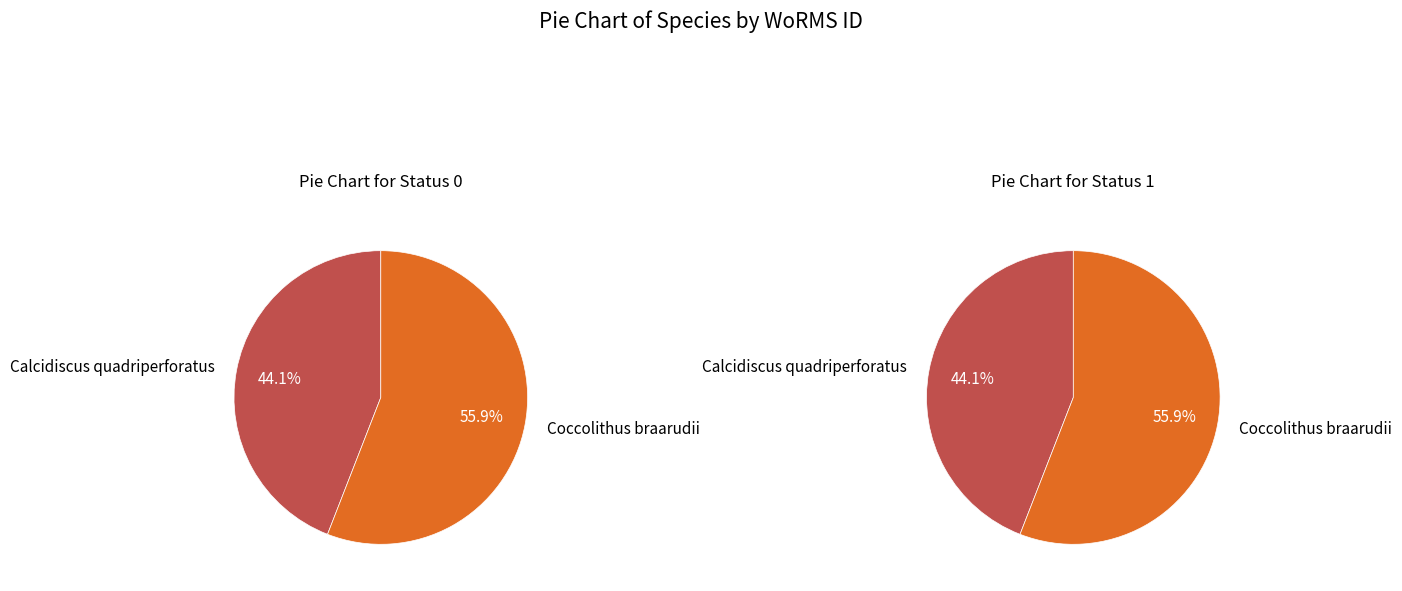

How many slices are in this pie chart?

2